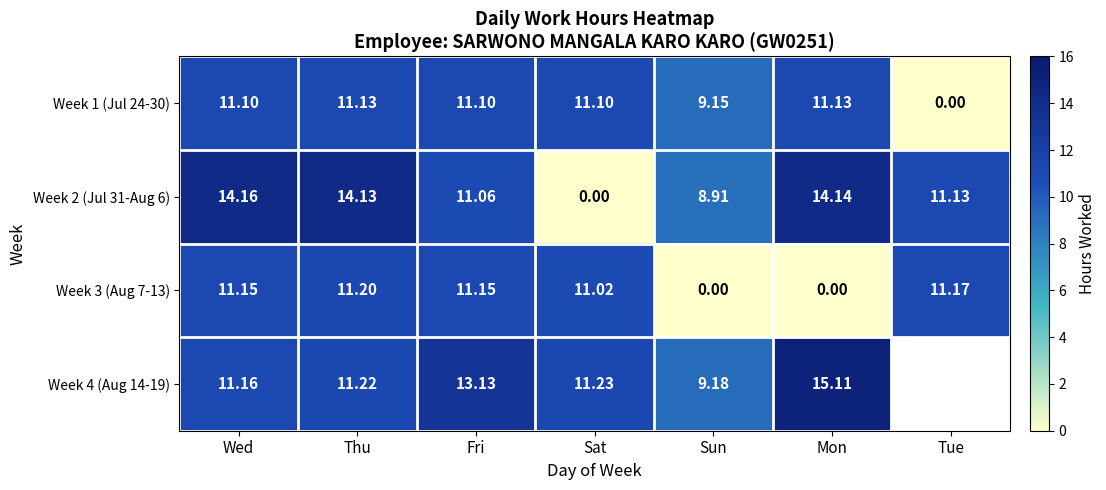

At which category is the sum across all series the highest?

Thu